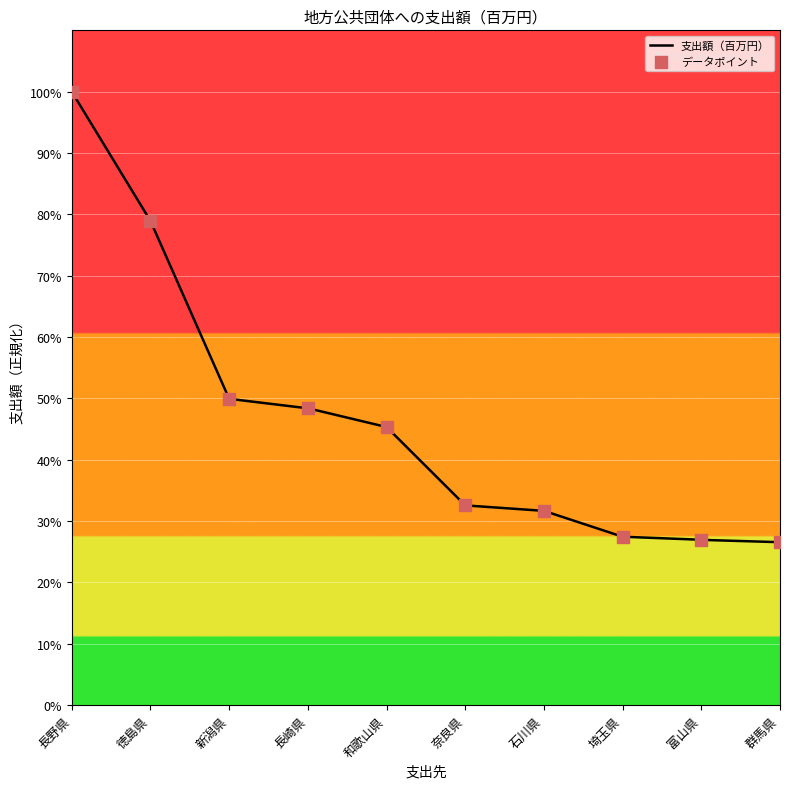

Which has a higher value, 長崎県 or 和歌山県?

長崎県